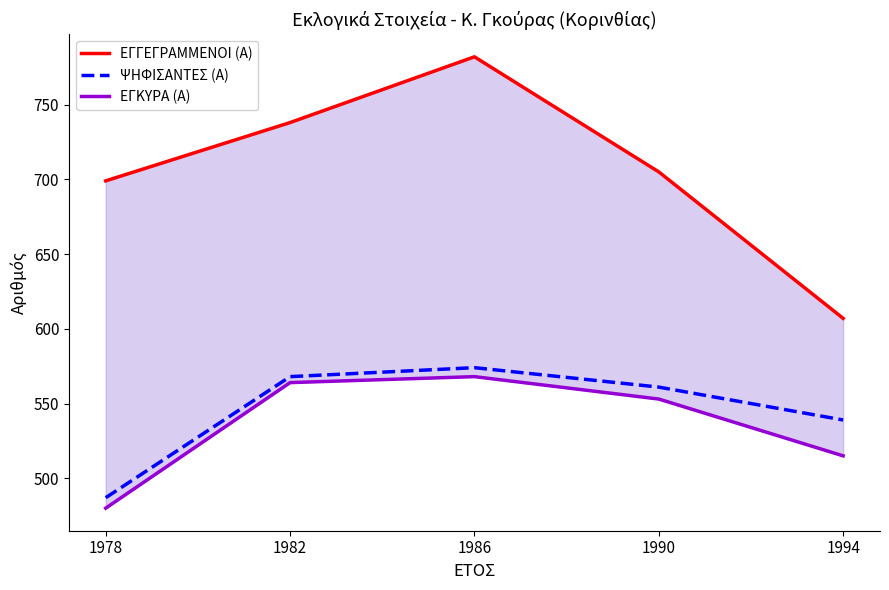

True or false: ΕΓΓΕΓΡΑΜΜΕΝΟΙ (Α) has more than 1 interior local peaks.

False